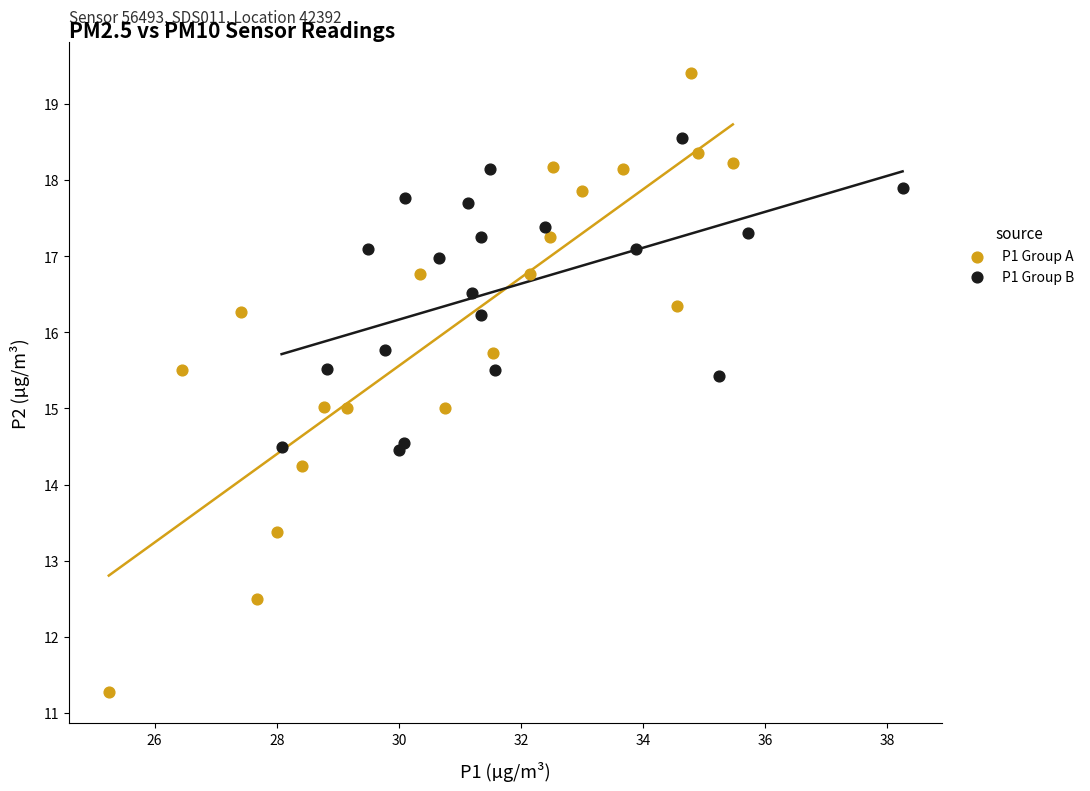

Which series contains the lowest Y value?

P1 Group A